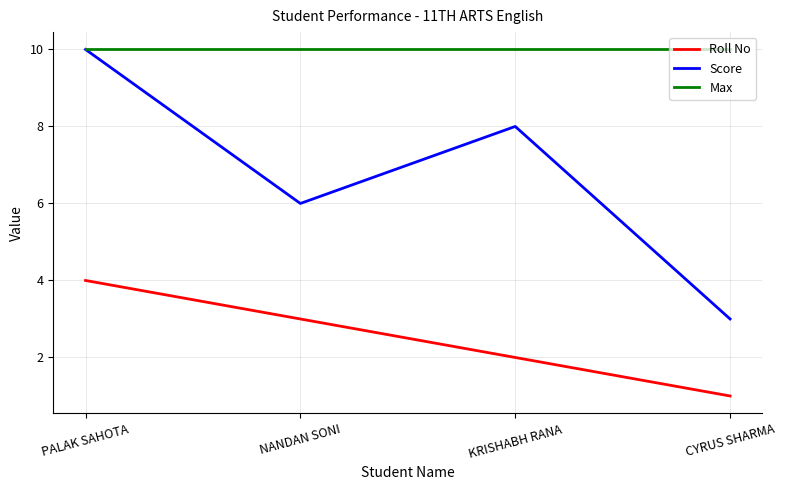

Reading left to right, extract all data points from this chart.

Roll No: PALAK SAHOTA=4	NANDAN SONI=3	KRISHABH RANA=2	CYRUS SHARMA=1
Score: PALAK SAHOTA=10	NANDAN SONI=6	KRISHABH RANA=8	CYRUS SHARMA=3
Max: PALAK SAHOTA=10	NANDAN SONI=10	KRISHABH RANA=10	CYRUS SHARMA=10